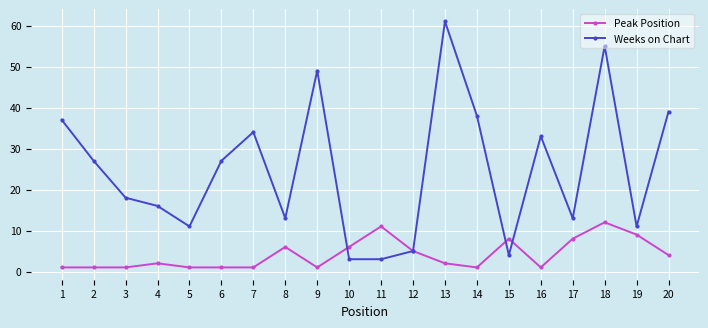

How many interior local peaks does the Weeks on Chart series have?

5